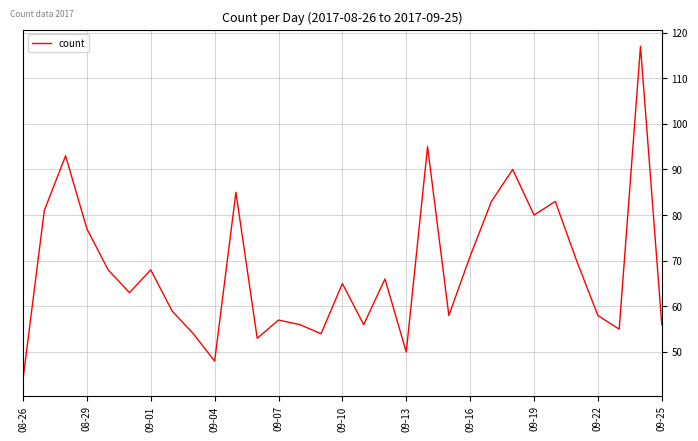

What is the difference between the maximum and minimum values?

73